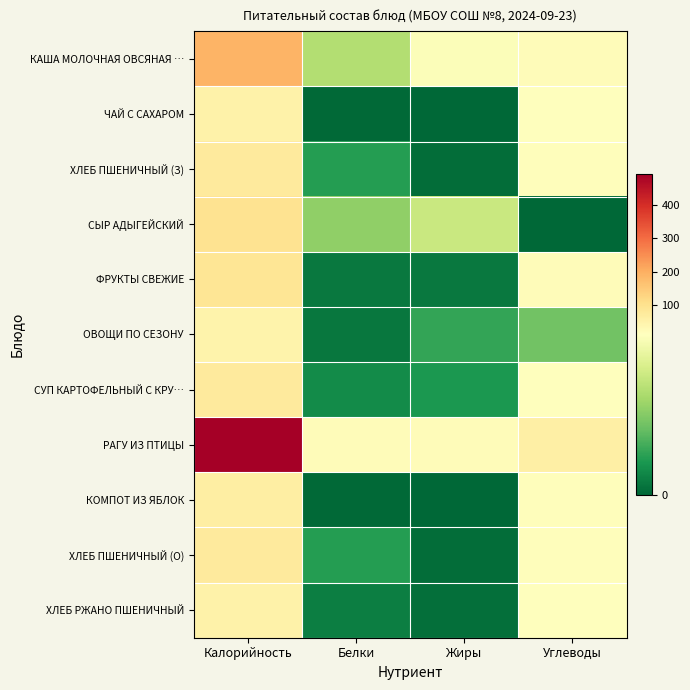

Reading left to right, list all the values displayed in this chart.

КАША МОЛОЧНАЯ ОВСЯНАЯ …: Калорийность=190.1	Белки=6.8	Жиры=10.3	Углеводы=19.4
ЧАЙ С САХАРОМ: Калорийность=48.6	Белки=0.1	Жиры=0.0	Углеводы=12.0
ХЛЕБ ПШЕНИЧНЫЙ (З): Калорийность=72.6	Белки=2.4	Жиры=0.3	Углеводы=14.6
СЫР АДЫГЕЙСКИЙ: Калорийность=96.0	Белки=5.6	Жиры=7.8	Углеводы=0.0
ФРУКТЫ СВЕЖИЕ: Калорийность=88.0	Белки=0.8	Жиры=0.8	Углеводы=19.6
ОВОЩИ ПО СЕЗОНУ: Калорийность=47.0	Белки=0.7	Жиры=2.8	Углеводы=4.6
СУП КАРТОФЕЛЬНЫЙ С КРУ…: Калорийность=72.6	Белки=1.6	Жиры=2.2	Углеводы=11.7
РАГУ ИЗ ПТИЦЫ: Калорийность=493.7	Белки=18.6	Жиры=19.3	Углеводы=59.1
КОМПОТ ИЗ ЯБЛОК: Калорийность=60.6	Белки=0.2	Жиры=0.0	Углеводы=15.0
ХЛЕБ ПШЕНИЧНЫЙ (О): Калорийность=72.6	Белки=2.4	Жиры=0.3	Углеводы=14.6
ХЛЕБ РЖАНО ПШЕНИЧНЫЙ: Калорийность=49.9	Белки=1.1	Жиры=0.4	Углеводы=10.7